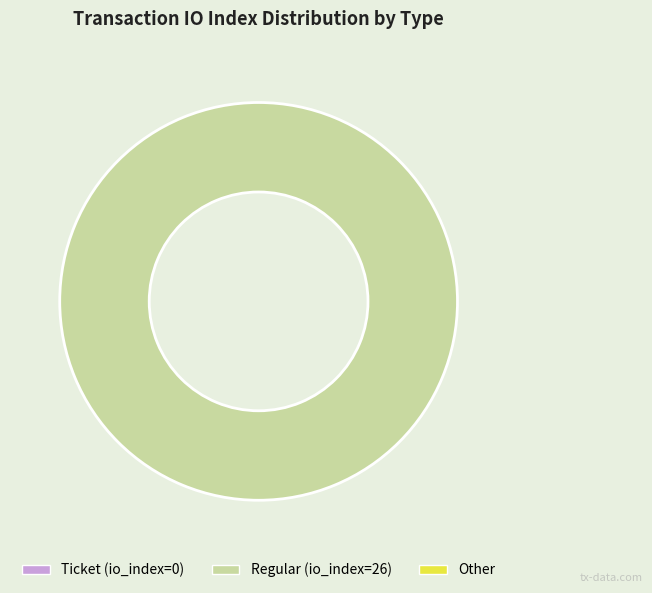

Rank the categories by value from highest to lowest.

Regular (io_index=26), Ticket (io_index=0)